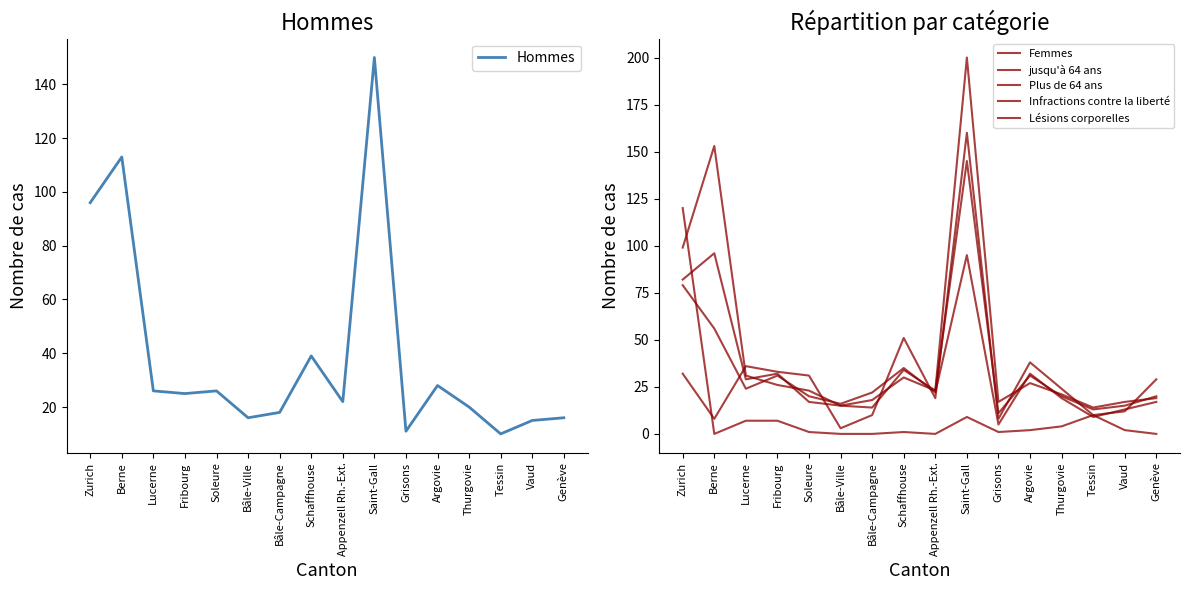

What position from the right is Schaffhouse?

9